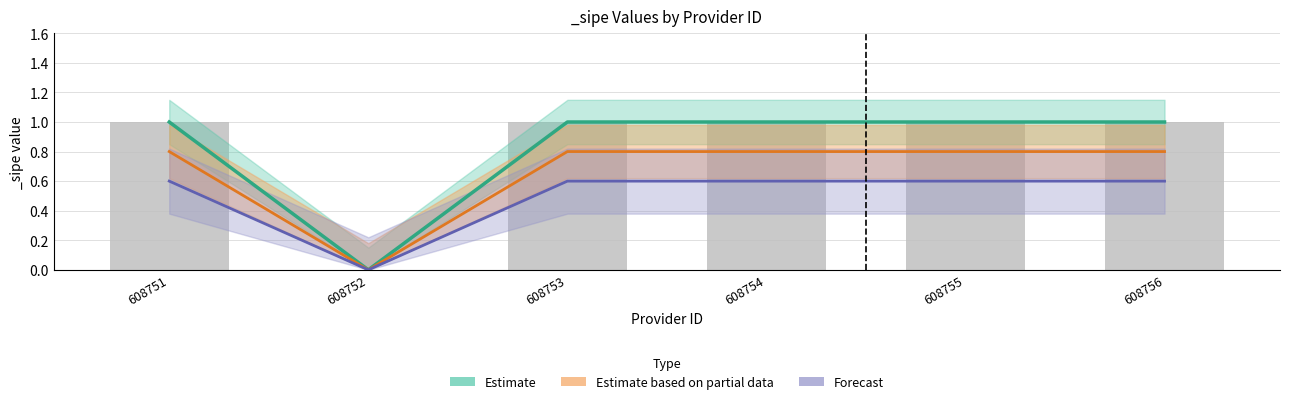

Between 608751 and 608752, which series saw the biggest shift?

Estimate